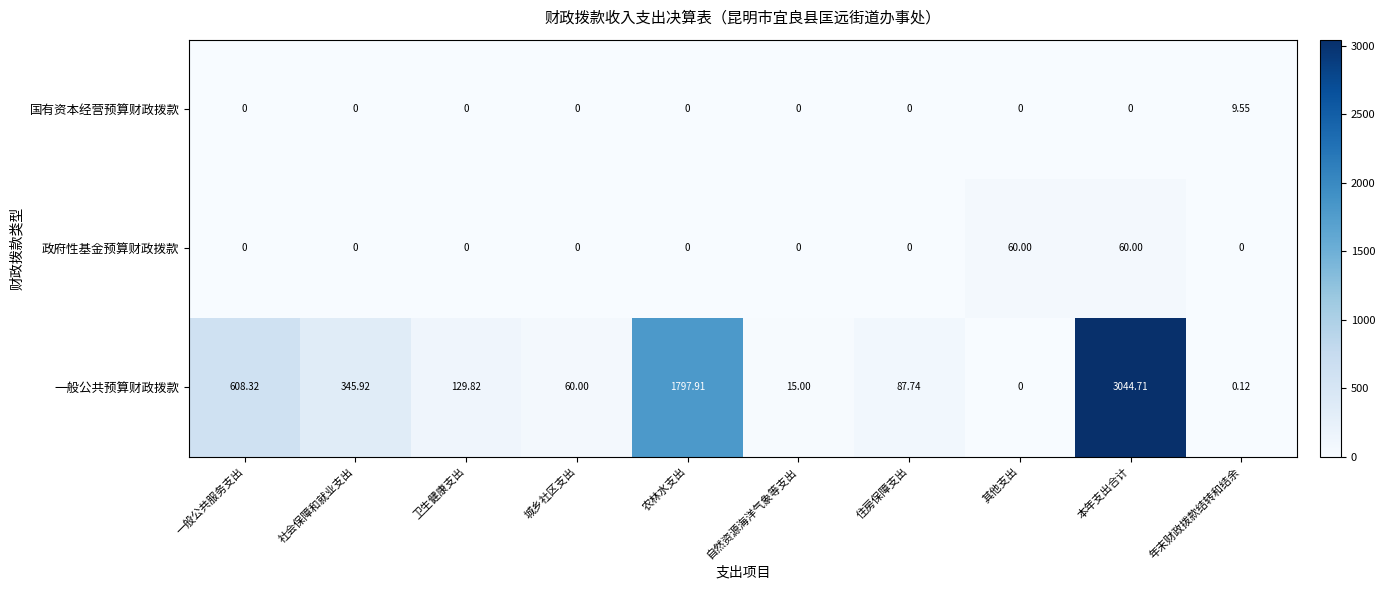

Which series has the largest total across all categories?

一般公共预算财政拨款